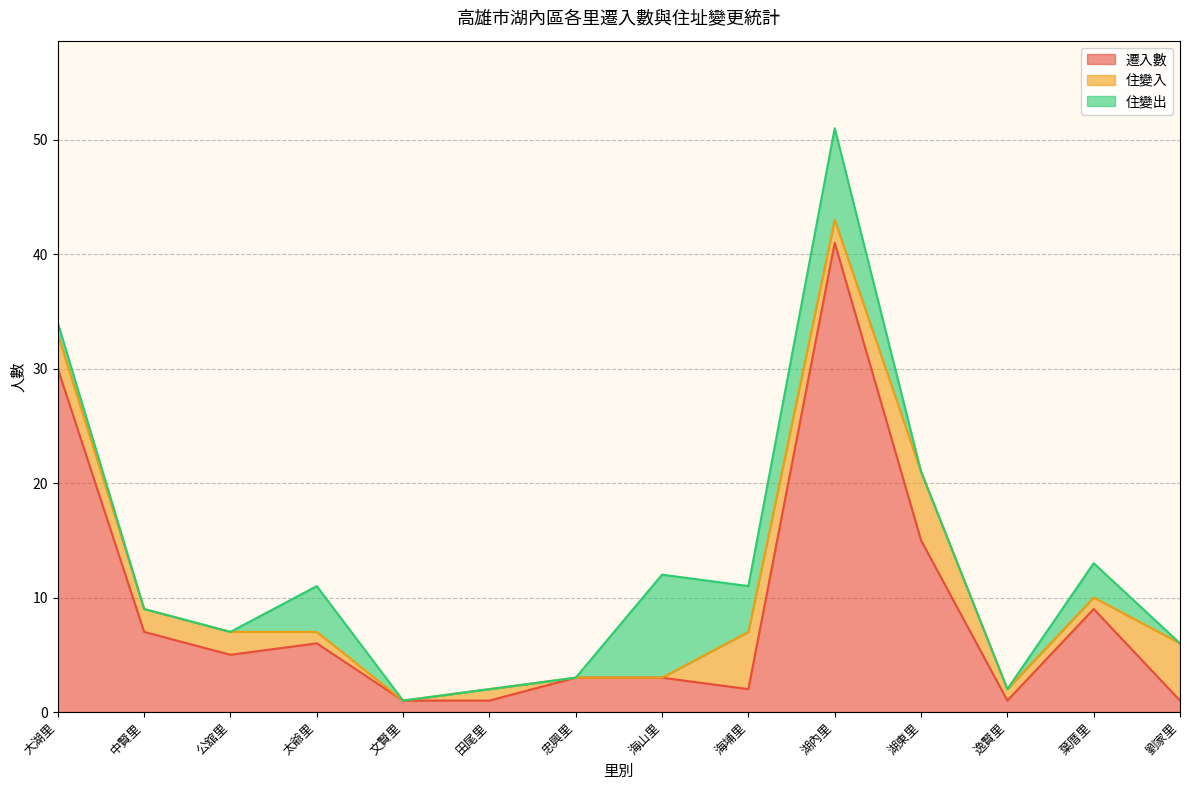

Which category has the highest value across all series?

湖內里